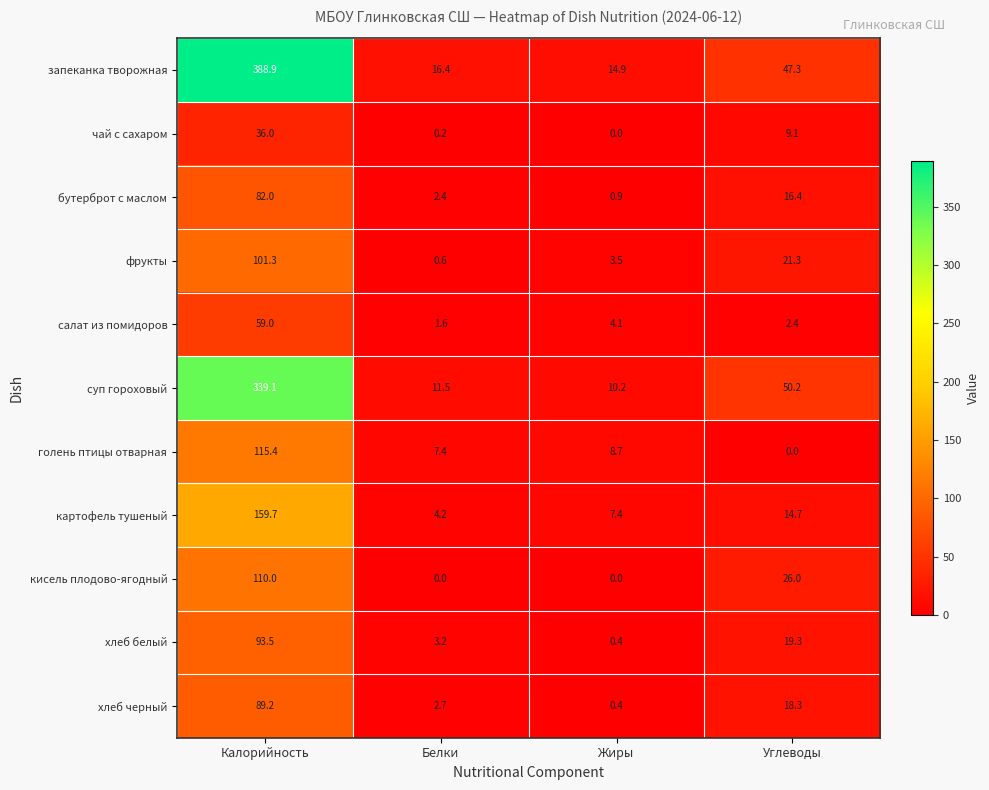

Which series has the largest total across all categories?

запеканка творожная